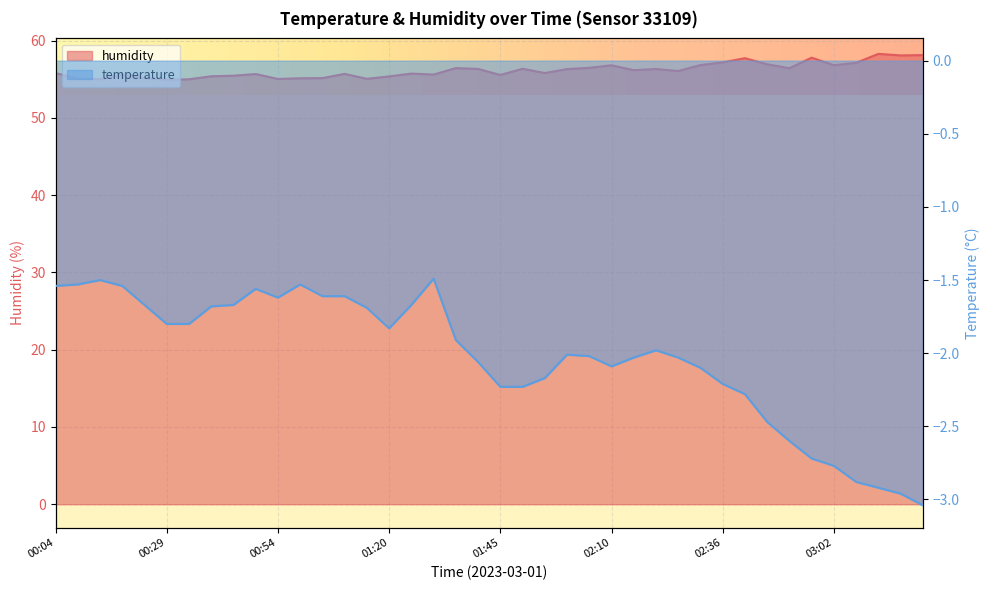

What is the label of the 9th point from the right?

02:41